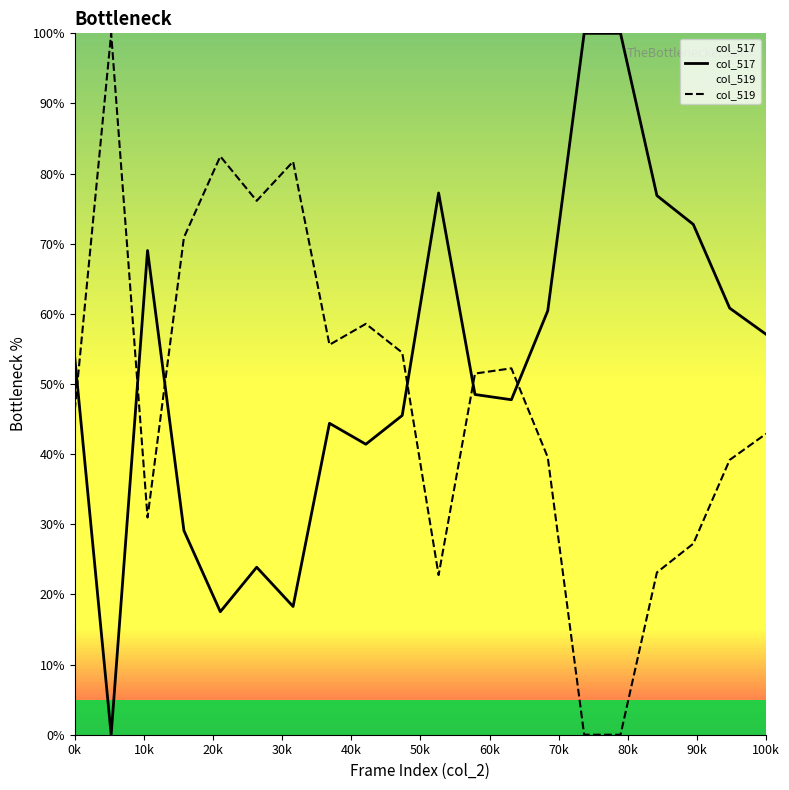

Is it true that col_519 equals 42.9 at 100k?

True